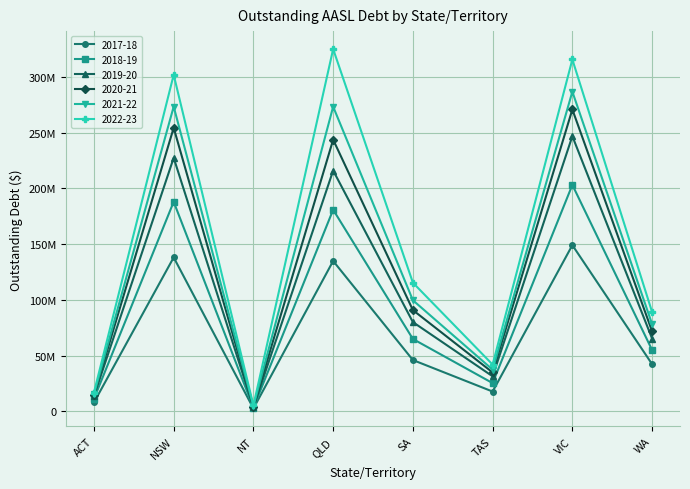

In 2019-20, how many points are higher than both neighbors (excluding endpoints)?

3